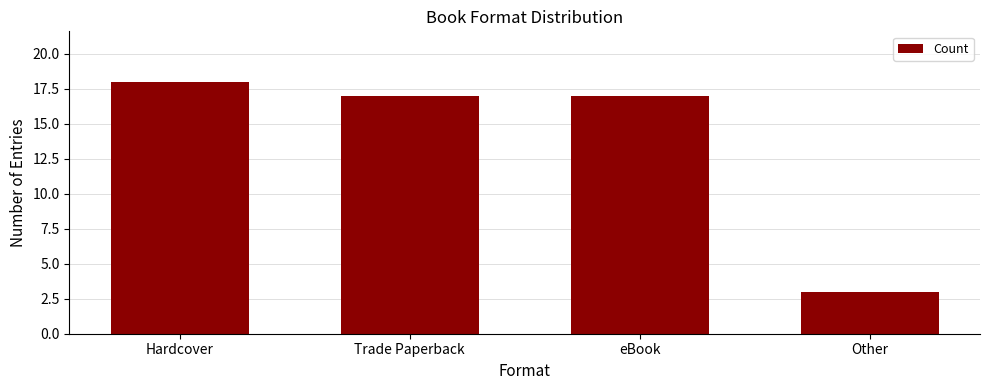

How many bars are there in total?

4